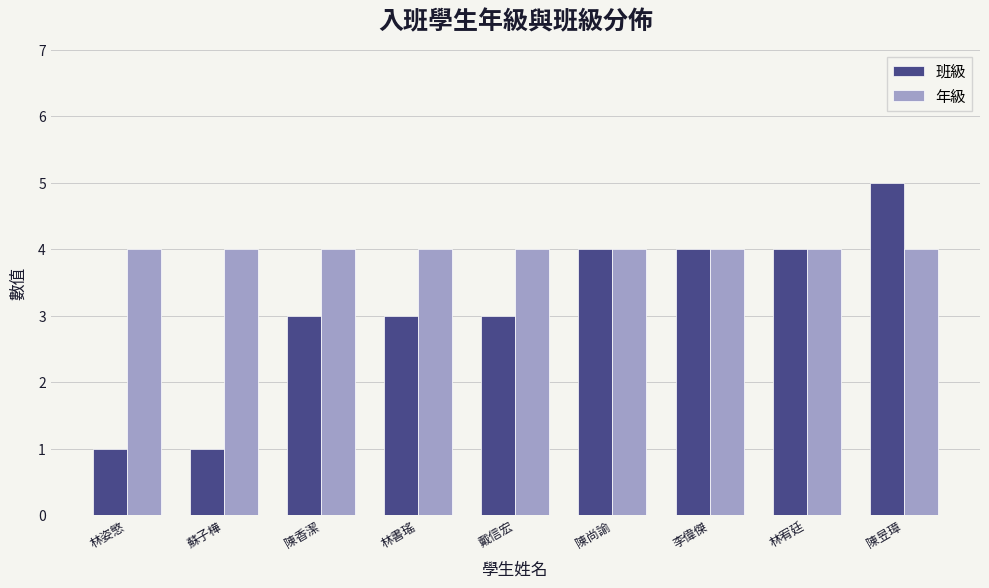

What is the highest value of the 年級 series?

4